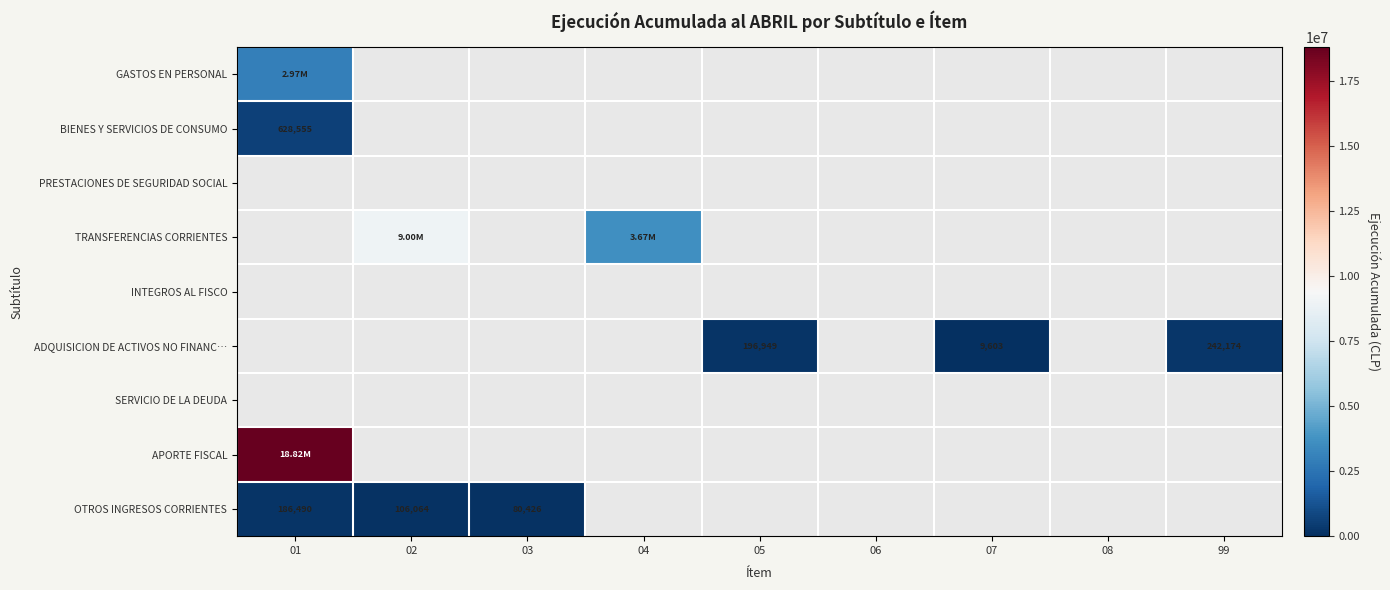

What is the sum of the OTROS INGRESOS CORRIENTES values at 02 and 01?

292554